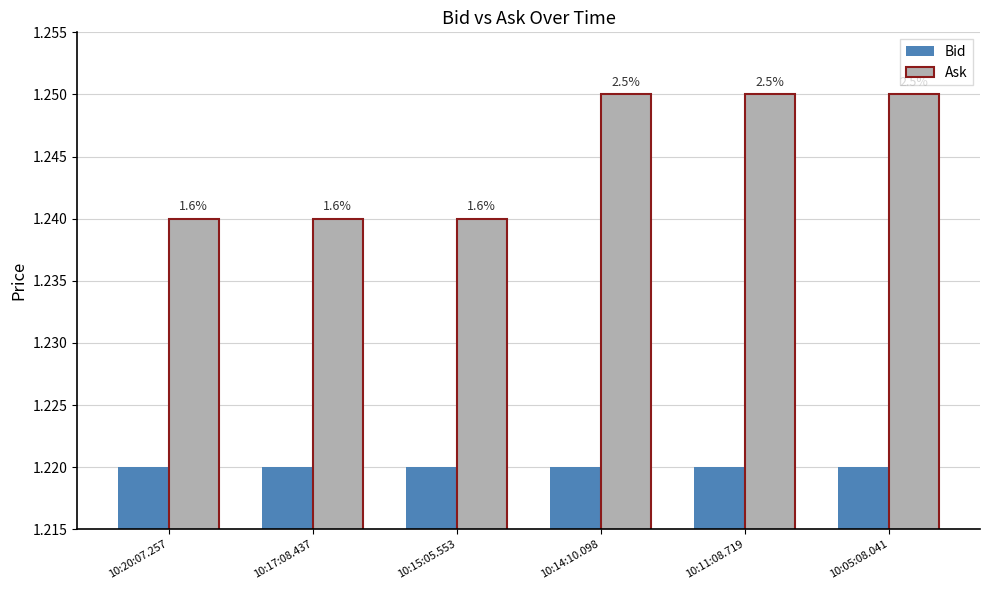

List the series in order of their overall mean, highest first.

Ask, Bid